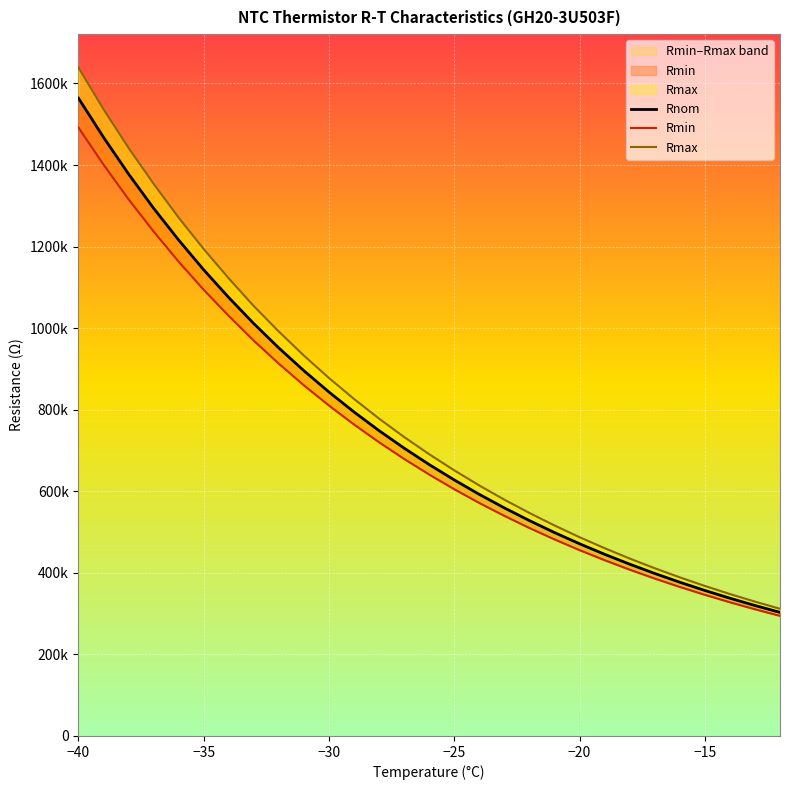

Reading left to right, what are all the values shown in this chart?

Rnom: 1564000	1468000	1378000	1294000	1216000	1143000	1075000	1011000	951300	895500	843300	794400	748600	705700	665500	627800	592400	559200	528100	498800	471300	445500	421300	398500	377000	356800	337800	319900	303100
Rmin: 1492000	1401000	1316000	1237000	1163000	1094000	1030000	969200	912700	859700	810100	763700	720100	679300	641000	605000	571300	539700	509900	482000	455700	431000	407800	386000	365400	346100	327800	310700	294500
Rmax: 1639000	1537000	1442000	1354000	1271000	1194000	1122000	1054000	991500	932700	877700	826300	778100	733000	690800	651300	614200	579400	546800	516200	487400	460500	435100	411300	389000	367900	348100	329500	311900